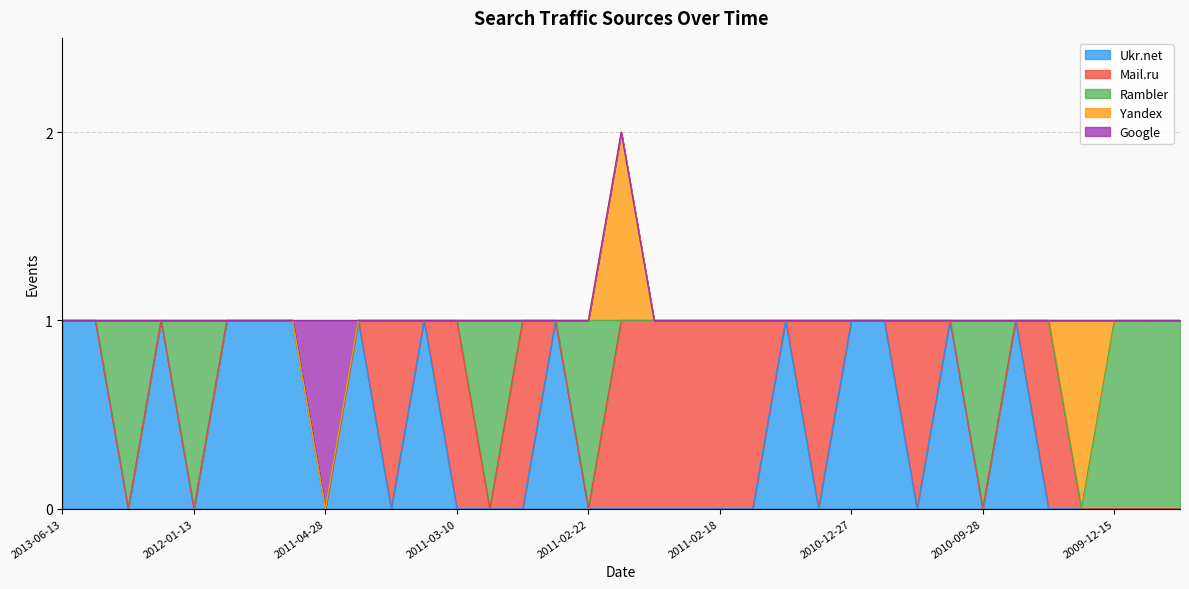

The value of Google at 2011-04-28 is 0. True or false?

False